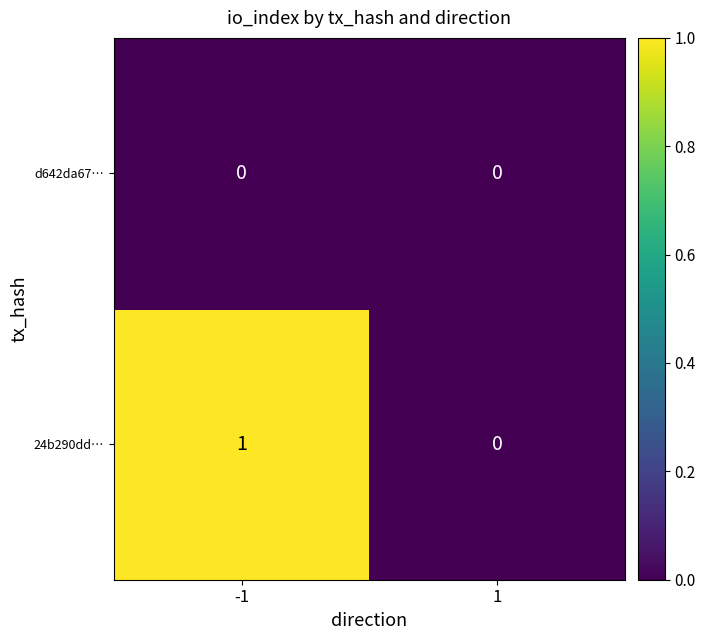

Which series has the largest total across all categories?

24b290dd…